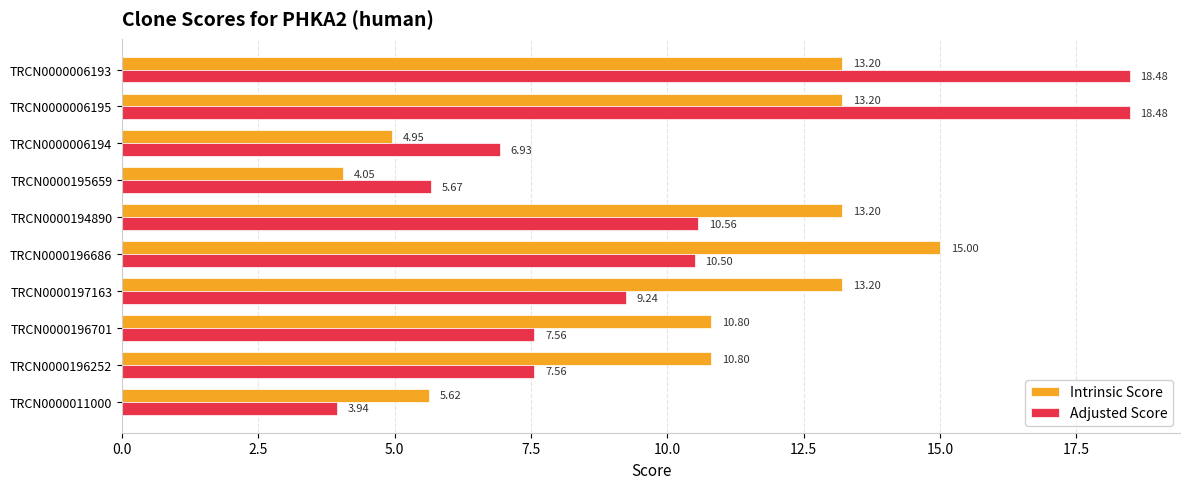

Rank the series by their average value, from highest to lowest.

Intrinsic Score, Adjusted Score